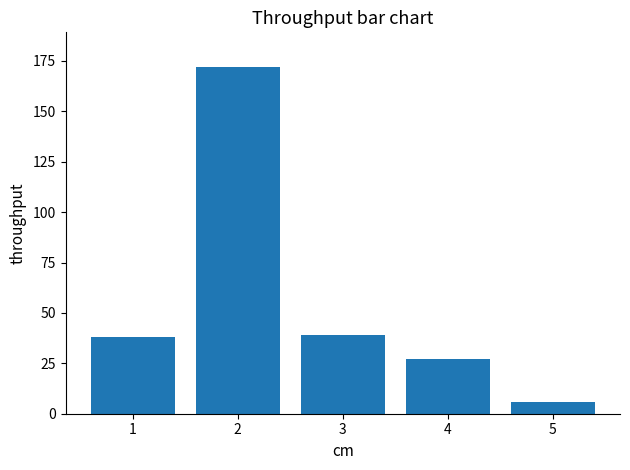

What is the value of the 2nd bar from the left?

172